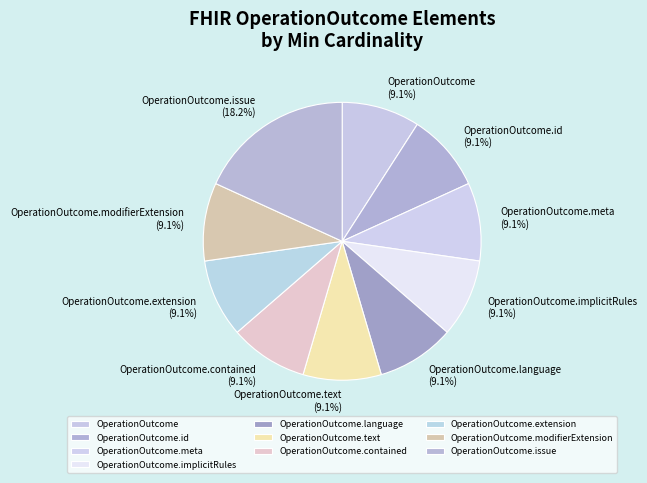

How many slices are in this pie chart?

10